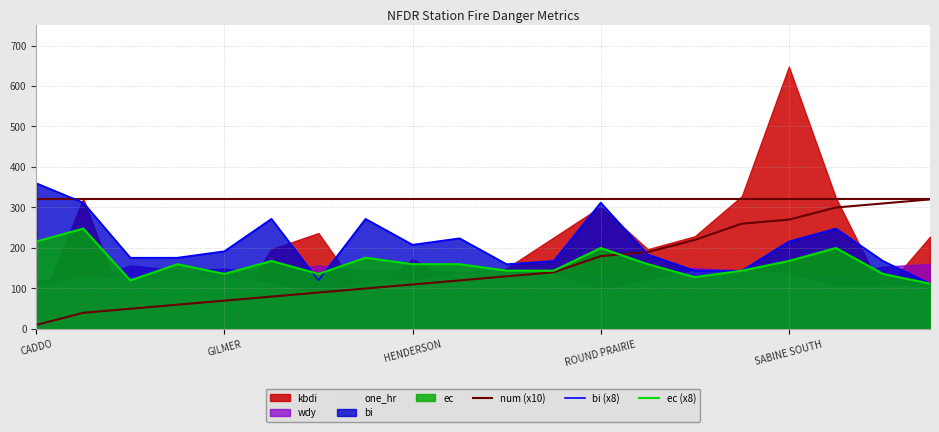

Is it true that ec (x8) equals 200 at GILMER?

False